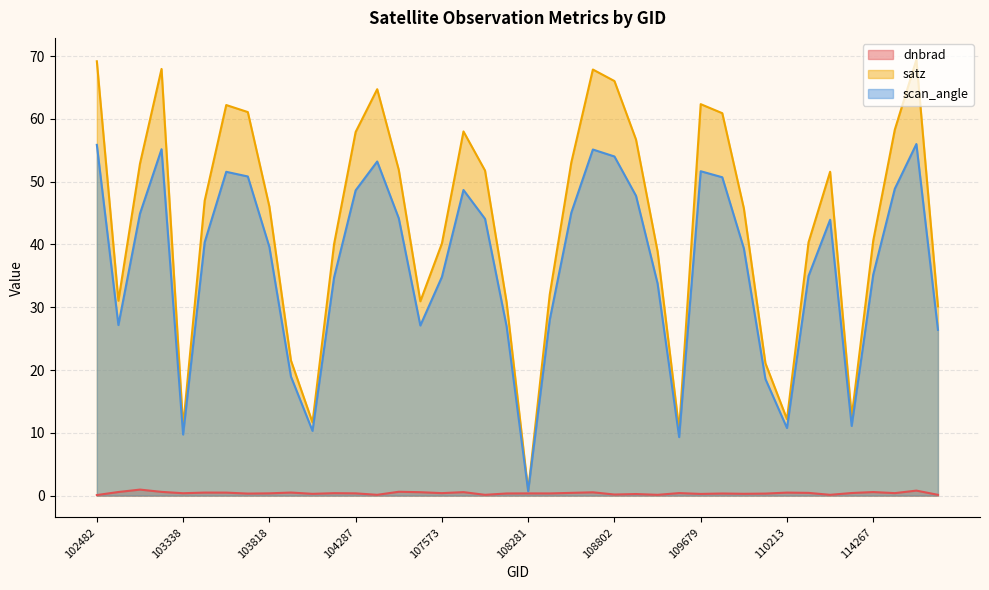

At how many categories does at least one series exceed 20?

34